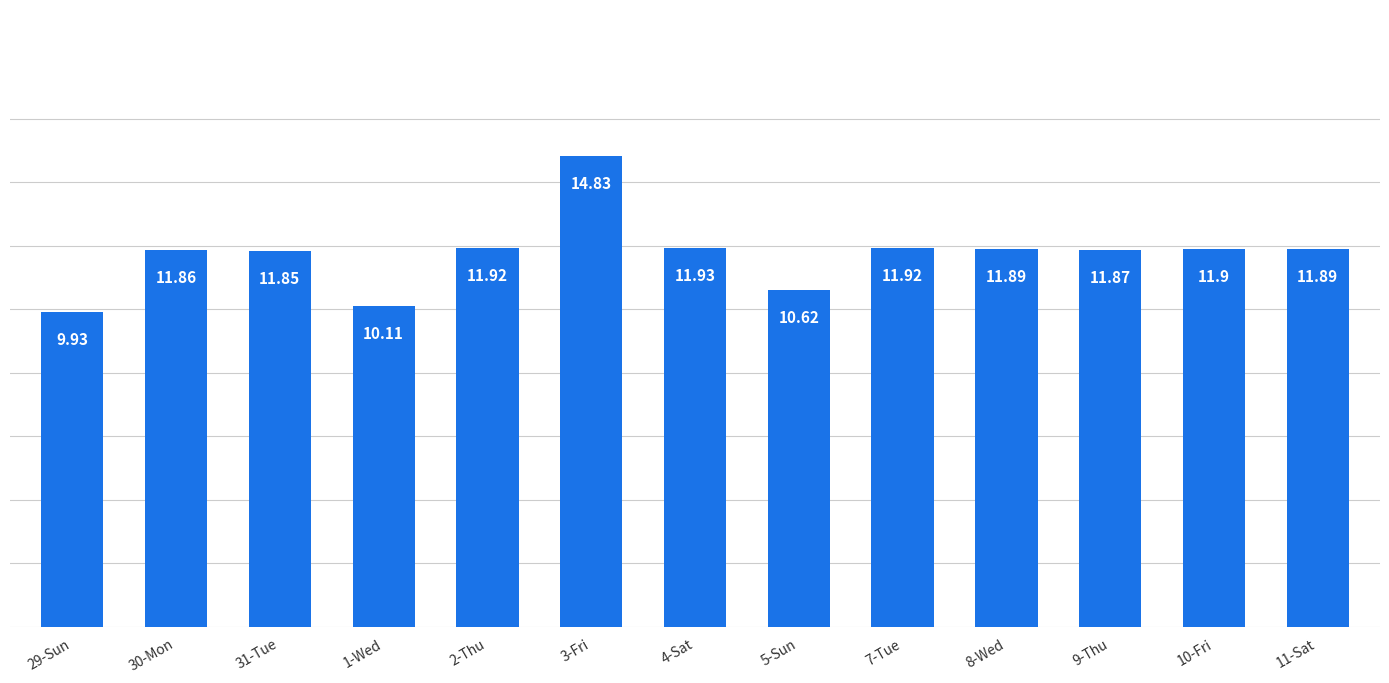

Between 9-Thu and 7-Tue, which is larger?

7-Tue